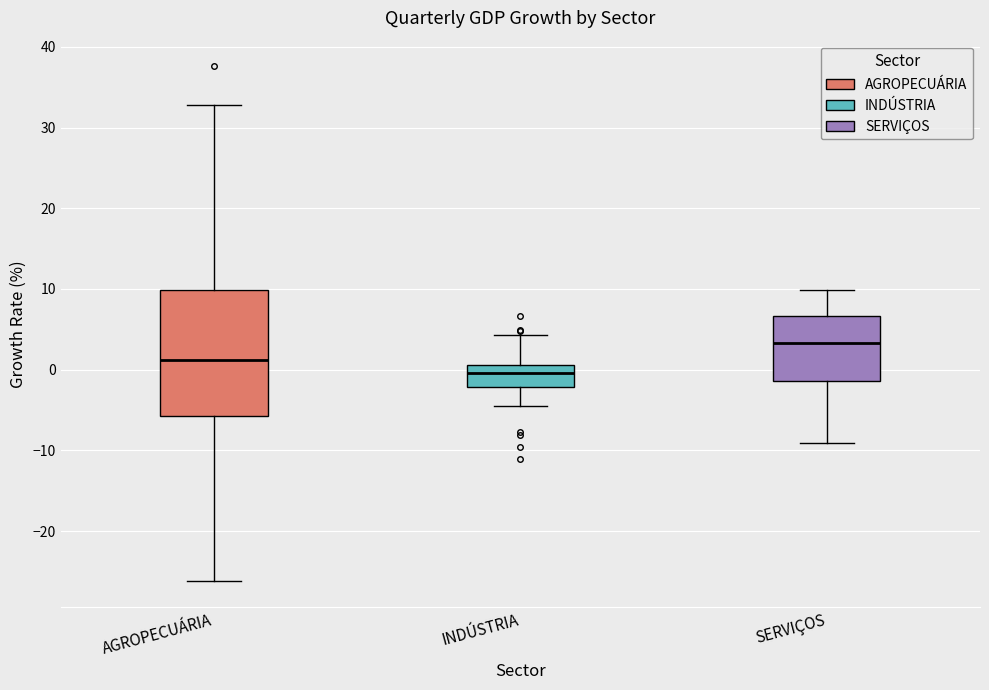

Reading left to right, transcribe this box plot: for each box, give where its median line is, the range the box spans, and where its two whiskers end, as read against the y-axis. The values are not printed on the chart, so give them approximately, as read against the axis.

AGROPECUÁRIA: median 1, box -6 to 10, whiskers -26 to 33
INDÚSTRIA: median 0, box -2 to 1, whiskers -5 to 4
SERVIÇOS: median 3, box -1 to 7, whiskers -9 to 10